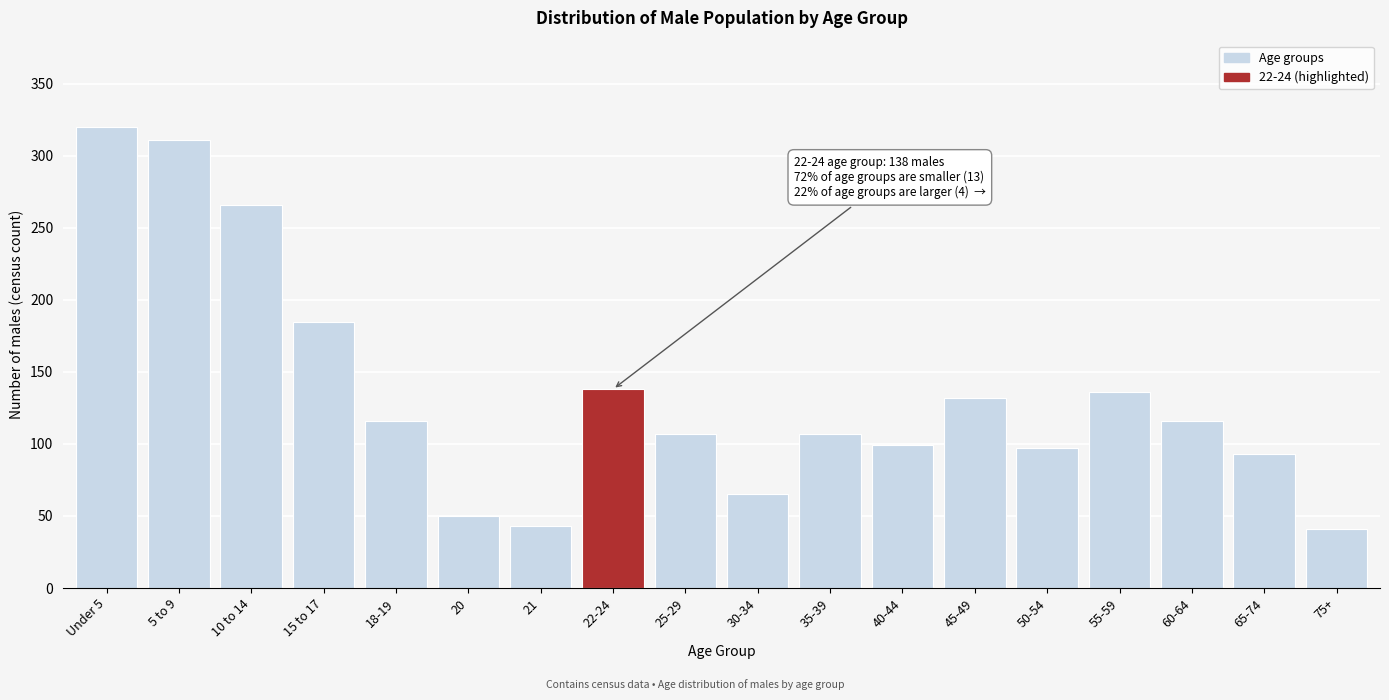

Reading right to left, extract all data points from this chart.

75+=41	65-74=93	60-64=116	55-59=136	50-54=97	45-49=132	40-44=99	35-39=107	30-34=65	25-29=107	22-24=138	21=43	20=50	18-19=116	15 to 17=185	10 to 14=266	5 to 9=311	Under 5=320